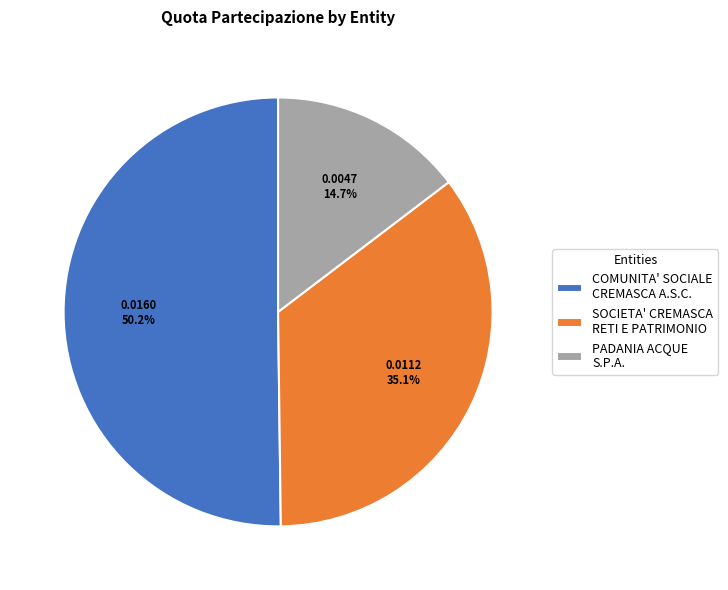

Count the number of slices in the pie.

3